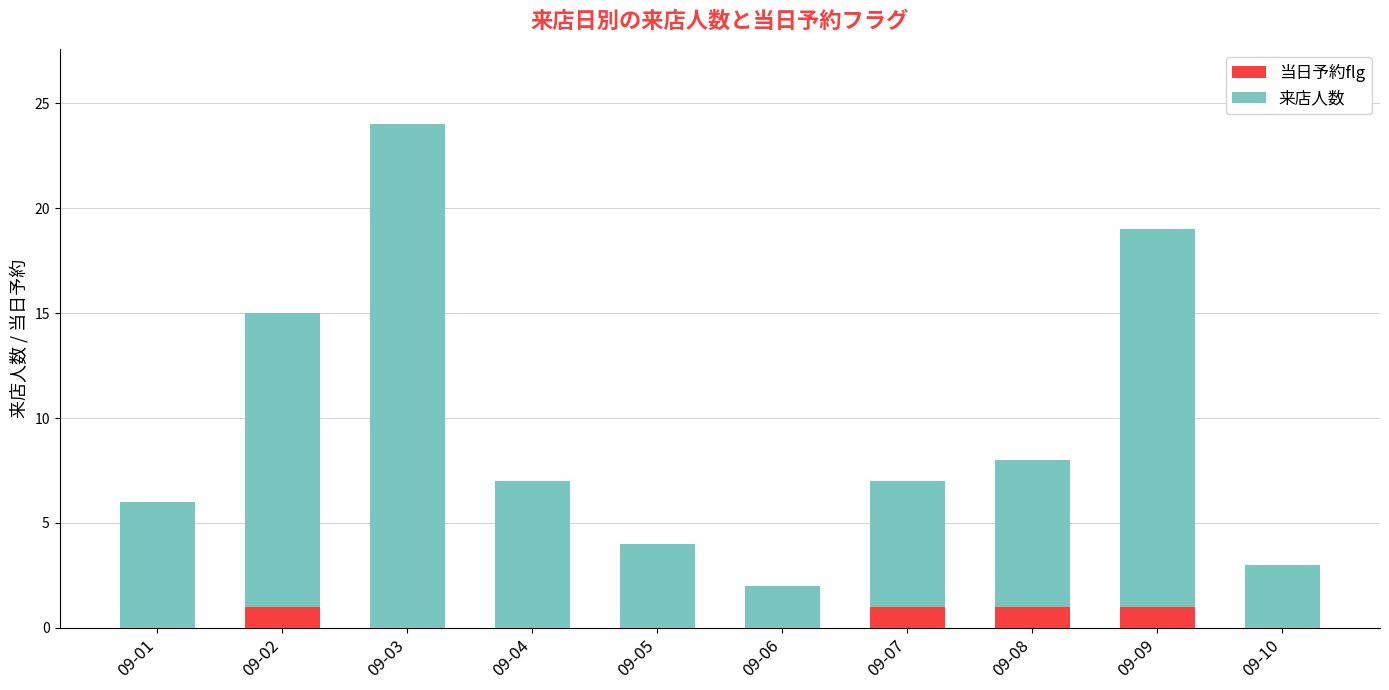

What is the sum of all 当日予約flg values?

4